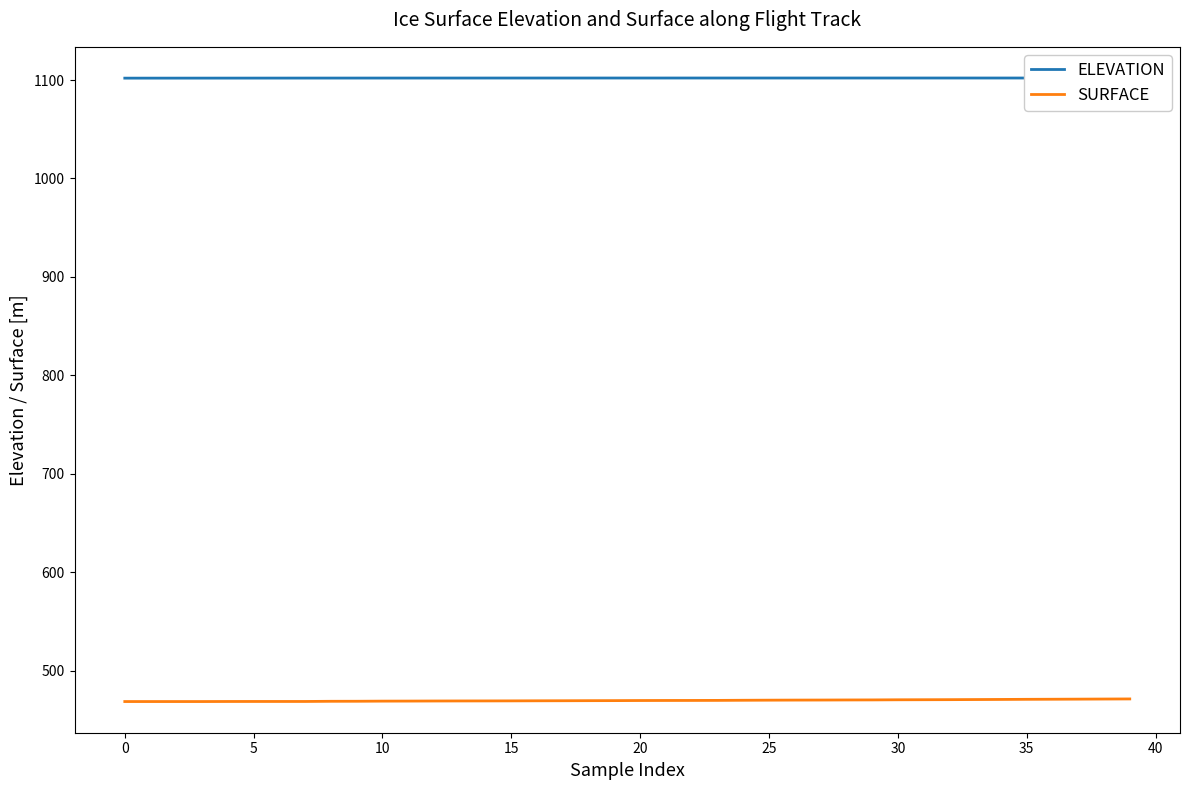

Which series has the largest total across all categories?

ELEVATION